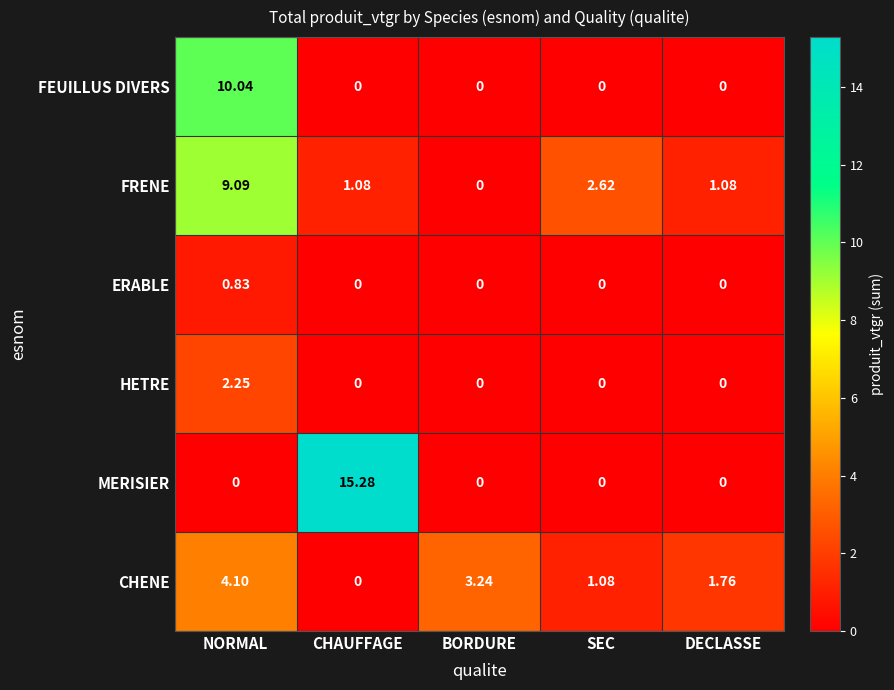

Rank the series by their maximum value, from highest to lowest.

MERISIER, FEUILLUS DIVERS, FRENE, CHENE, HETRE, ERABLE